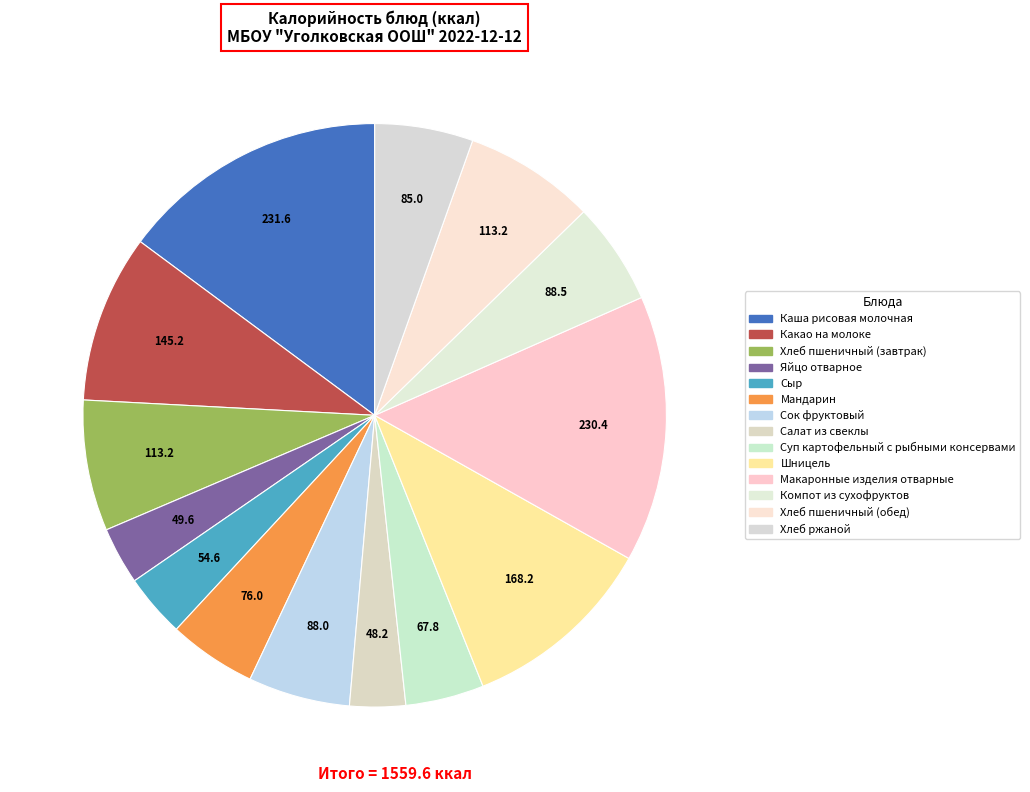

How many segments does this pie chart have?

14